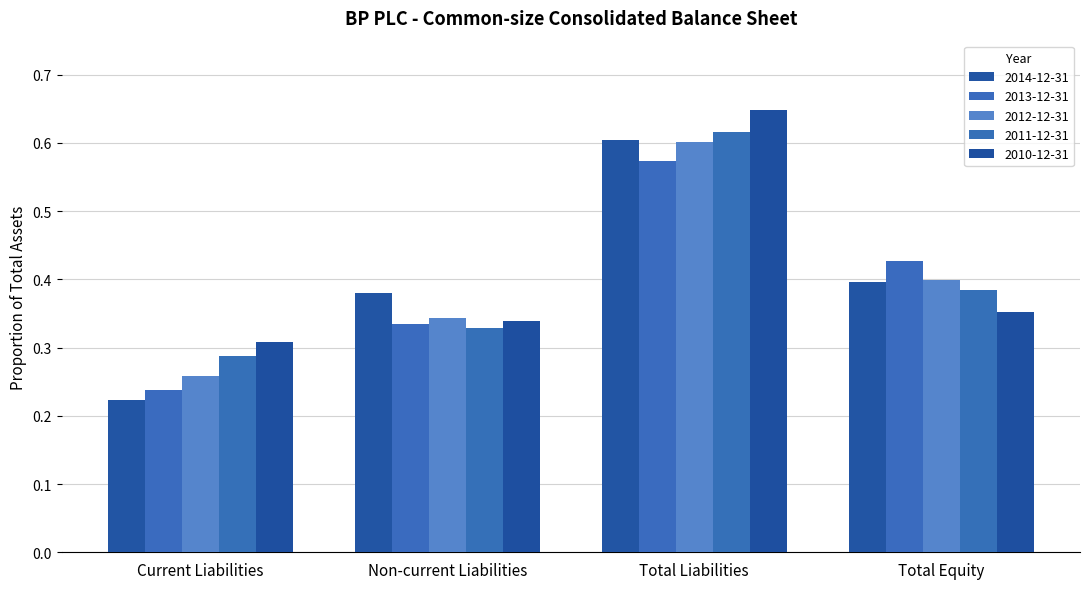

Where is 2013-12-31 nearest to the value 0?

Current Liabilities